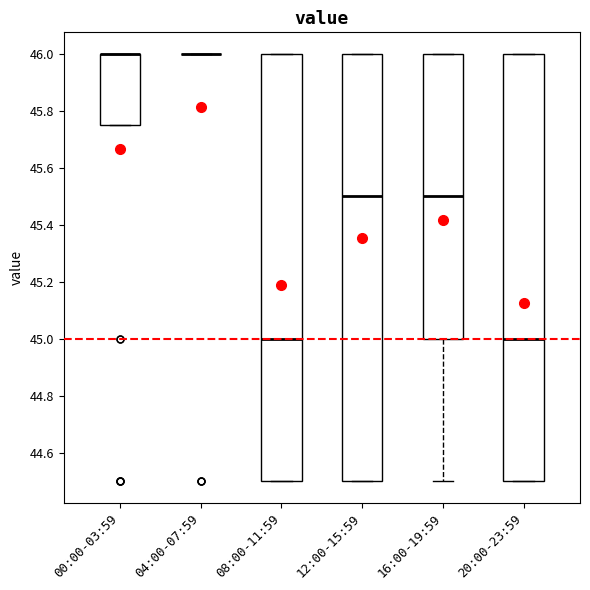

Where does the median line of the box for 08:00-11:59 sit on the y-axis? The values are not printed on the chart, so give them approximately, as read against the axis.

45.00